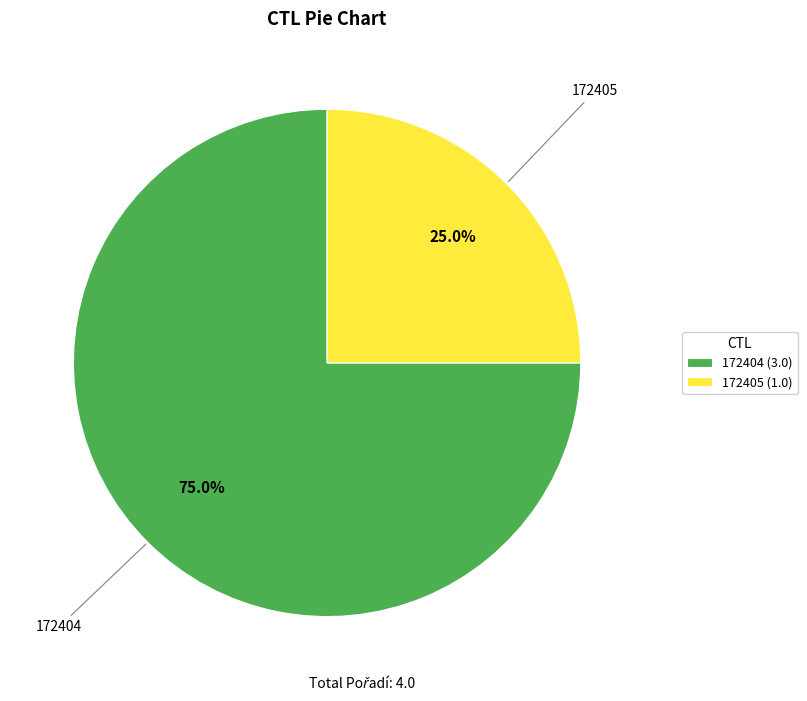

To the nearest percent, what percentage of the pie is 172405?

25%